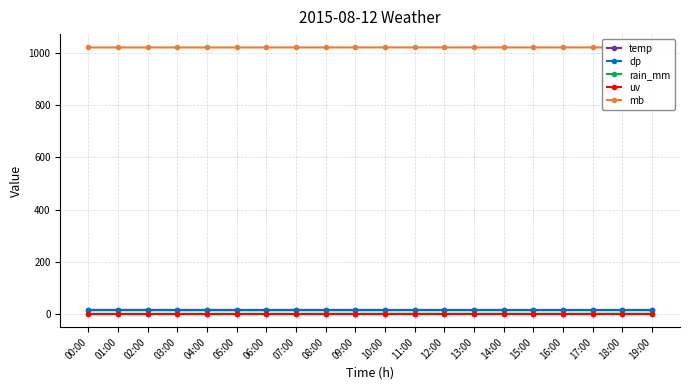

What is the label of the 18th point from the left?

17:00